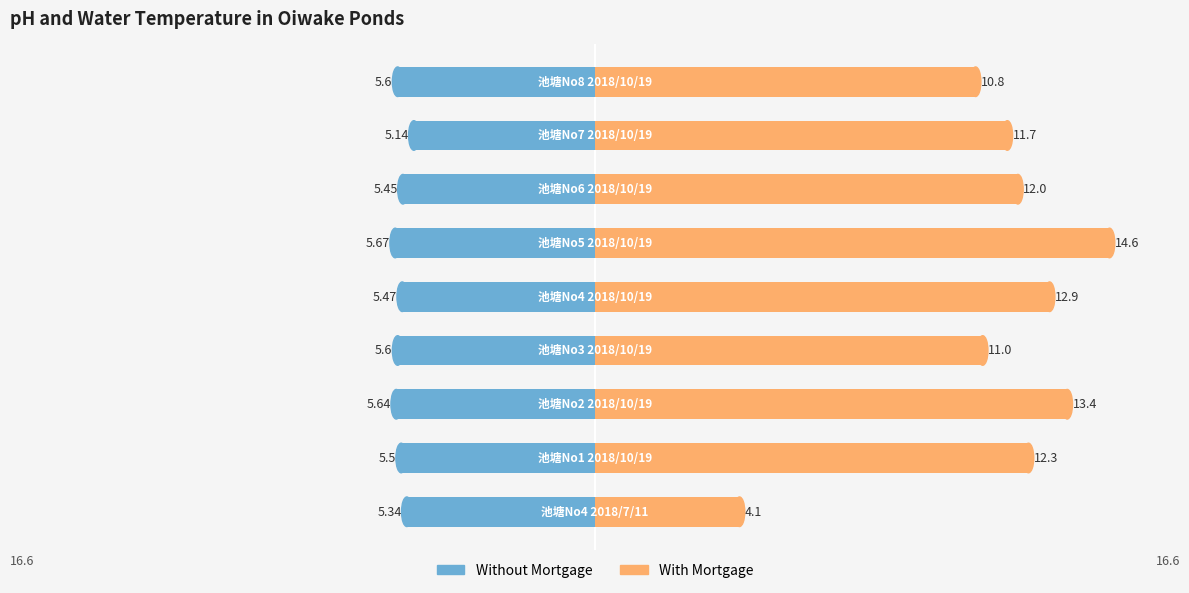

True or false: With Mortgage has a value of 12.9 at 4.

True